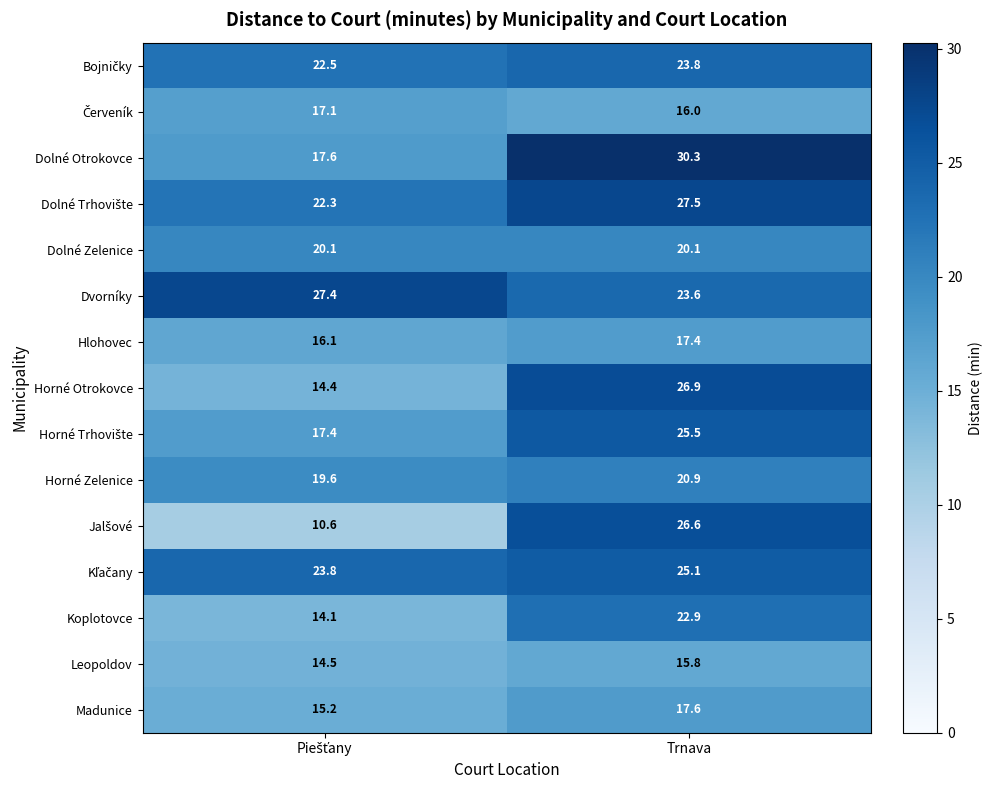

Where does the Horné Zelenice series first go above 20?

Trnava